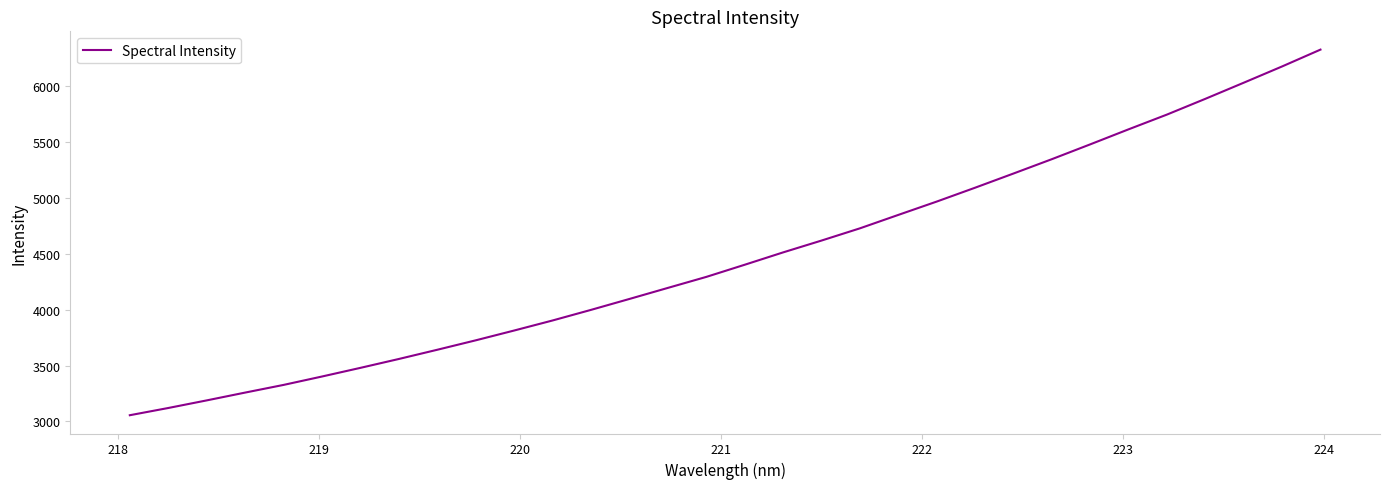

What is the smallest value displayed?

3055.3